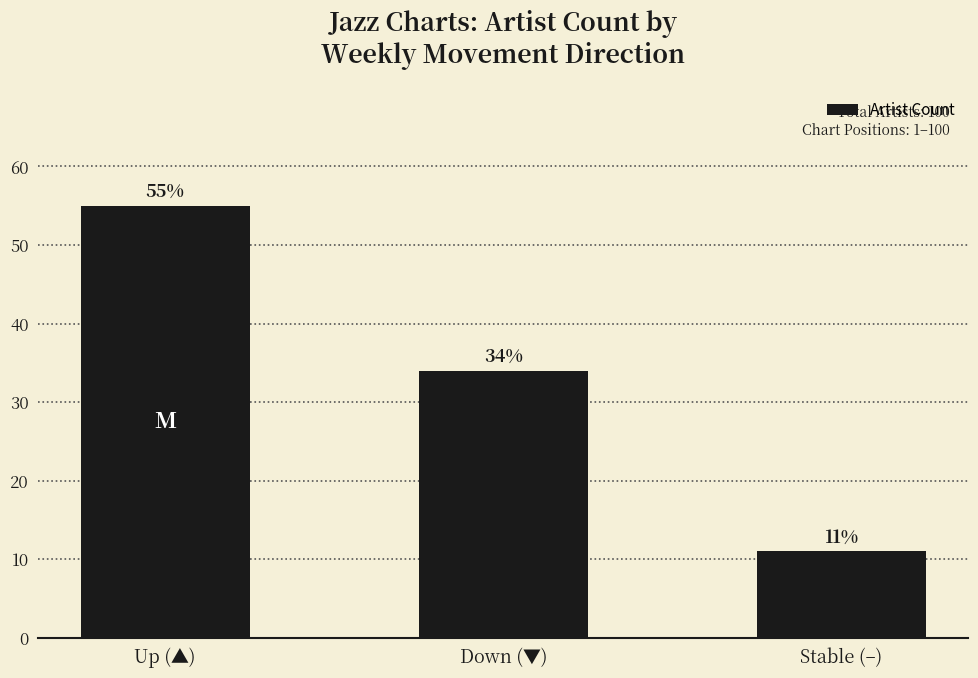

How many series are shown in this chart?

1